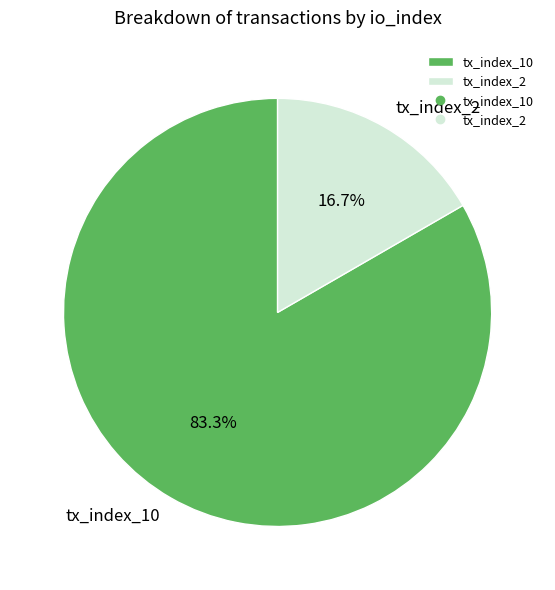

Which category has the biggest portion of the pie?

tx_index_10